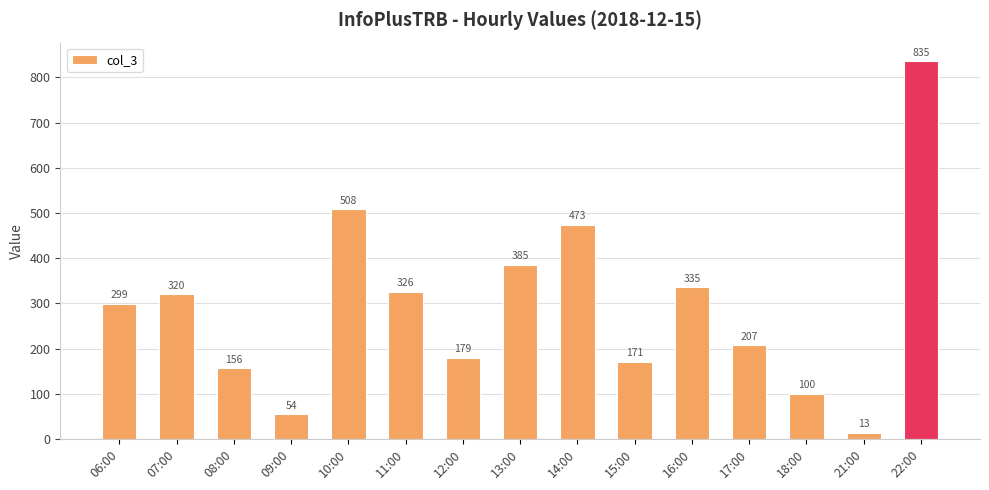

How many distinct data groups are displayed?

1